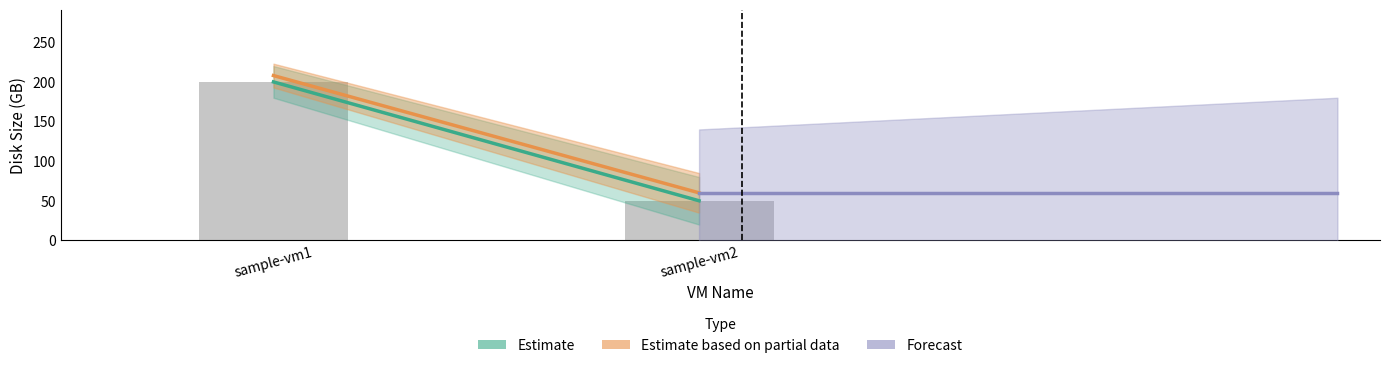

What is the spread (max minus min) of values at sample-vm2?

10